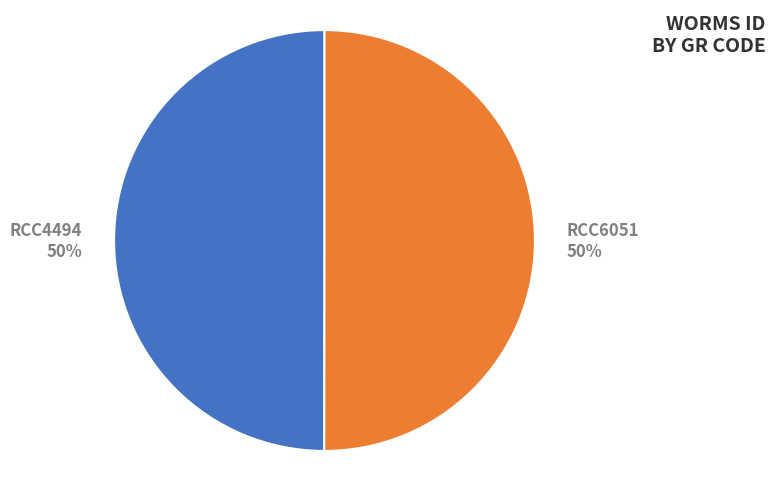

Is it true that RCC6051 is 58% of the pie?

False